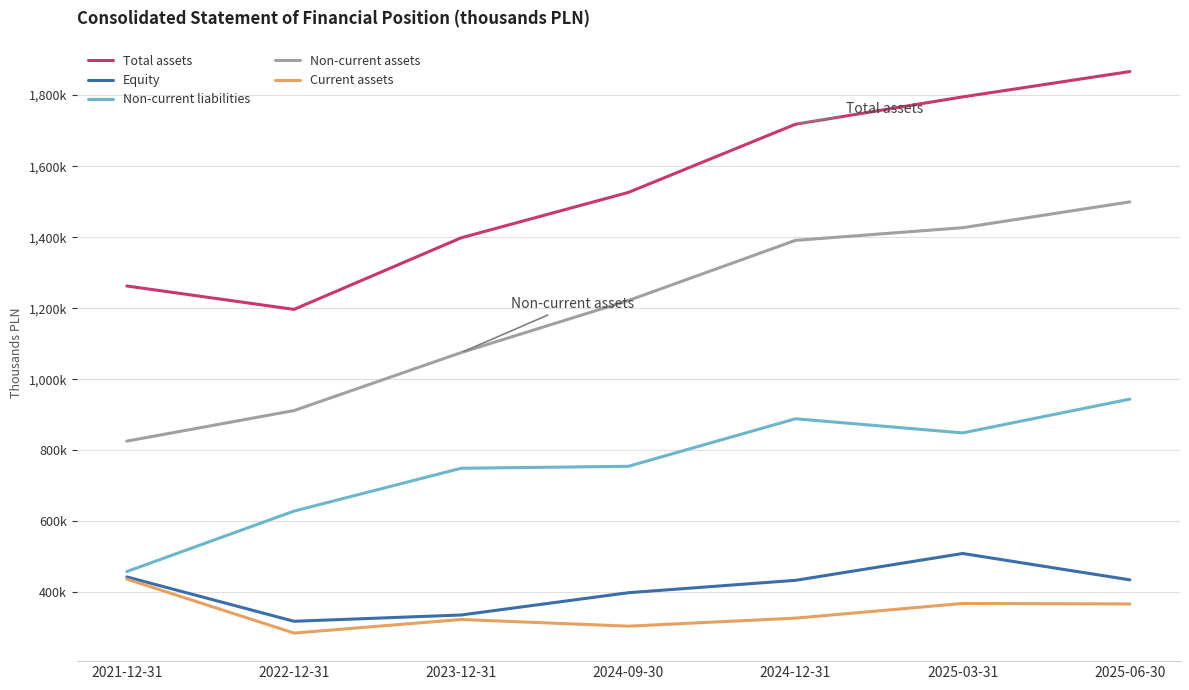

What are all the series names shown in the legend?

Total assets, Equity, Non-current liabilities, Non-current assets, Current assets